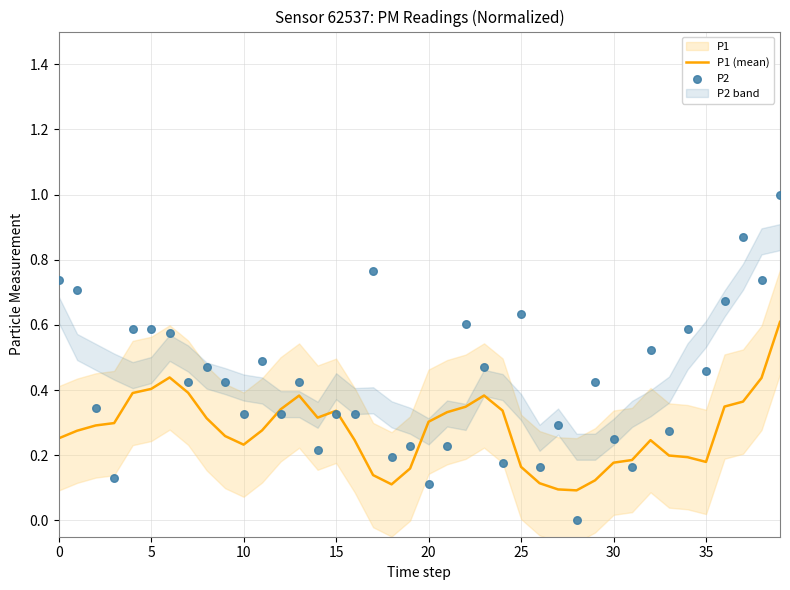

Which series has the largest total across all categories?

P2